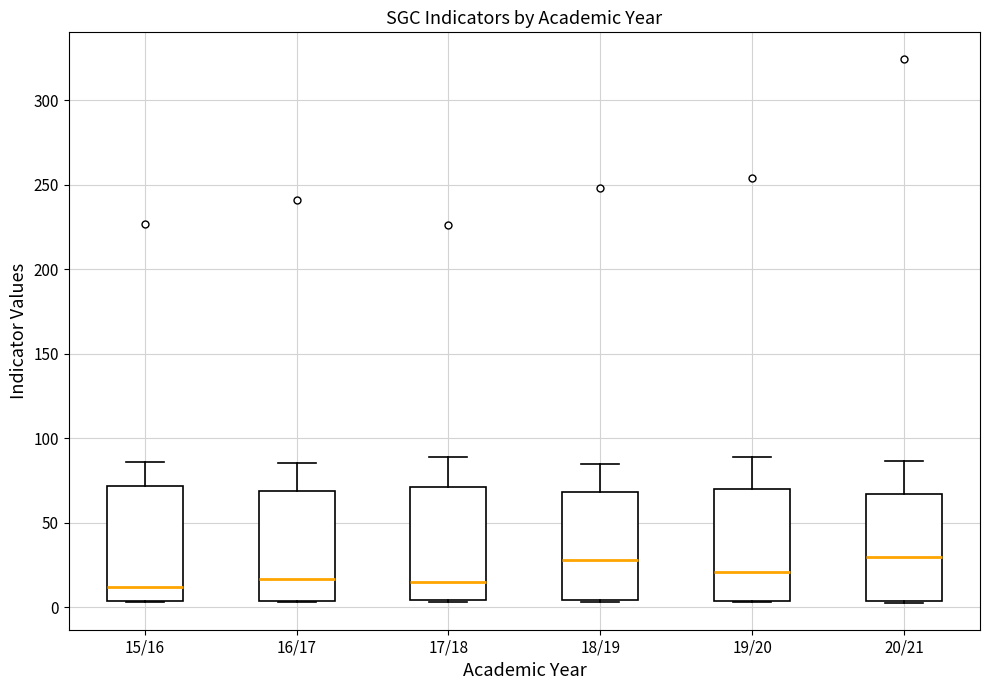

Where is the lower edge of the box for 16/17 on the y-axis? The values are not printed on the chart, so give them approximately, as read against the axis.

5